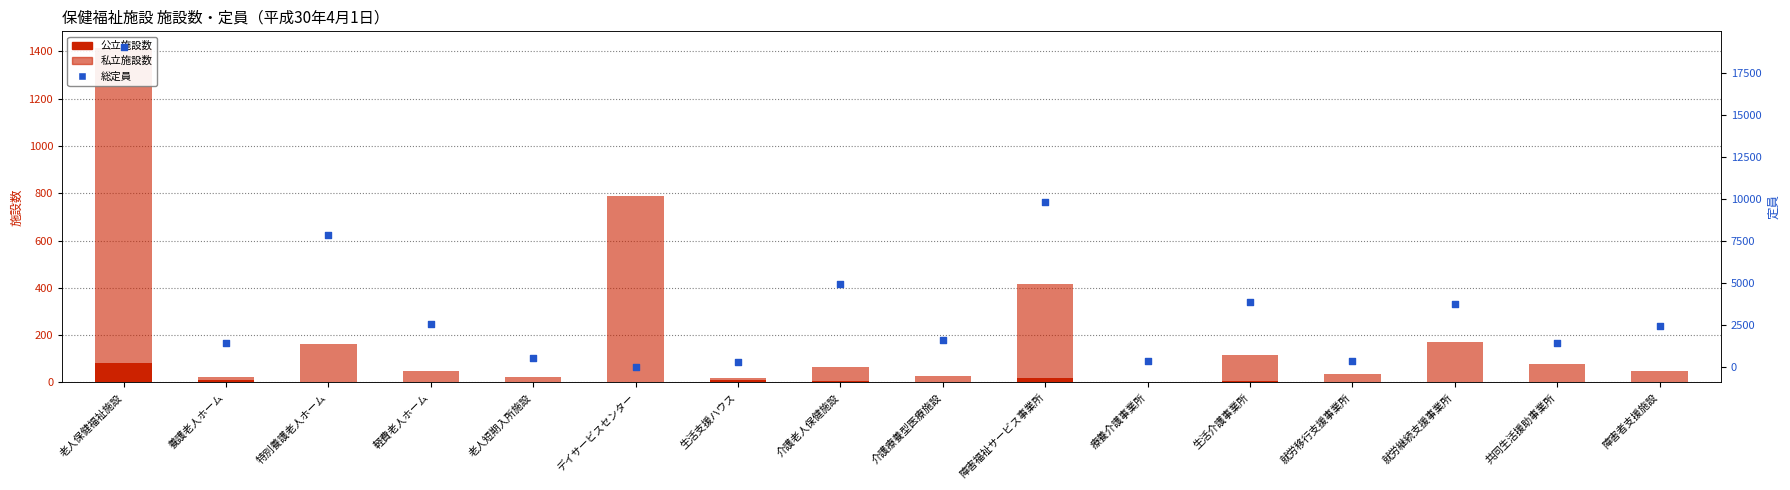

Is the value of 総定員 at 就労継続支援事業所 greater than the value of 公立施設数 at 老人保健福祉施設?

Yes